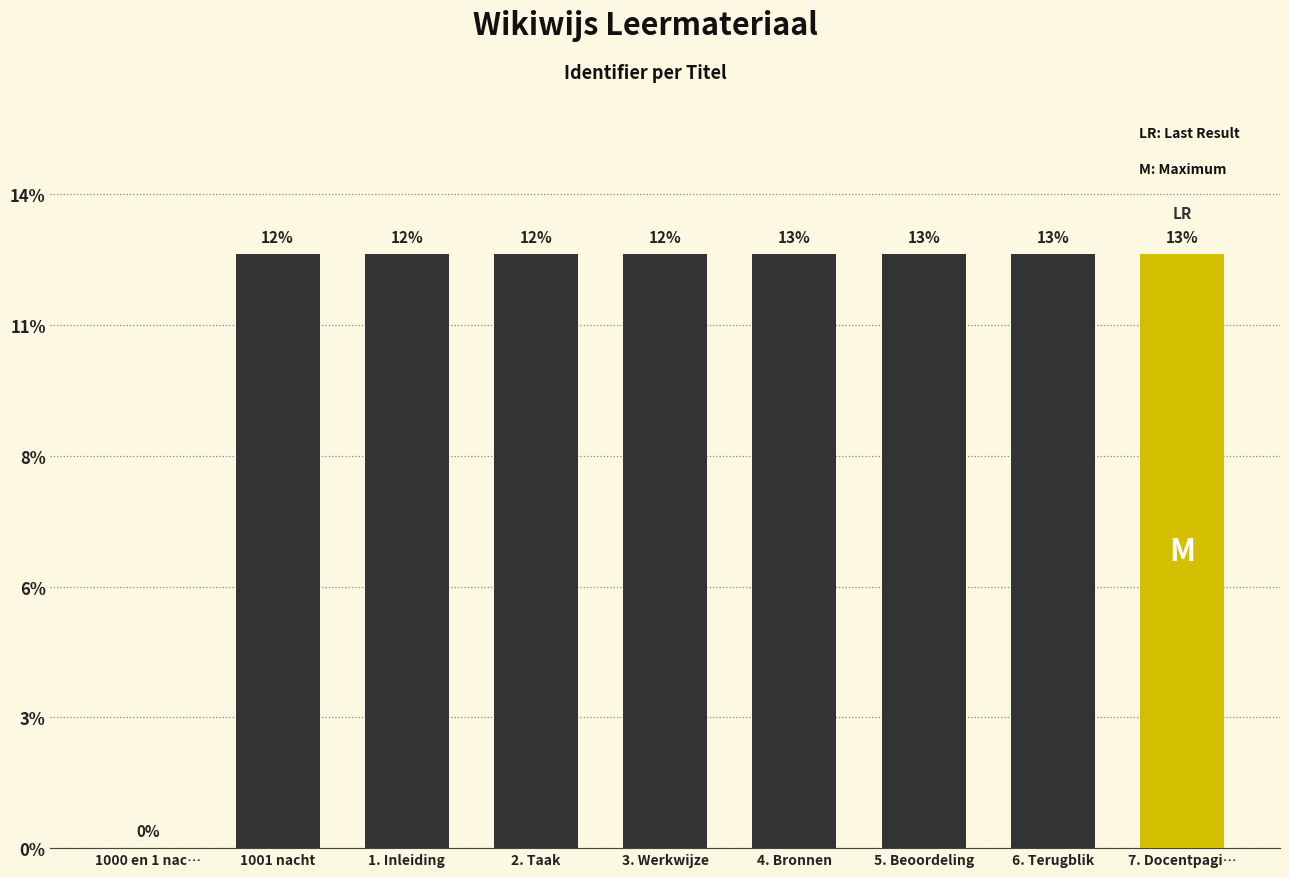

True or false: the data shows 0.0 at 1000 en 1 nac….

True